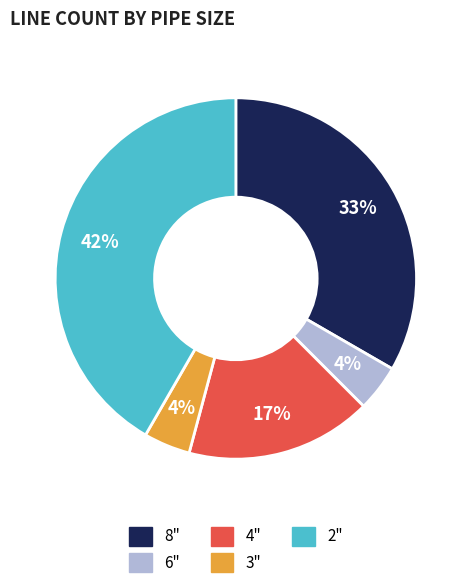

To the nearest percent, what portion does 2" represent?

42%